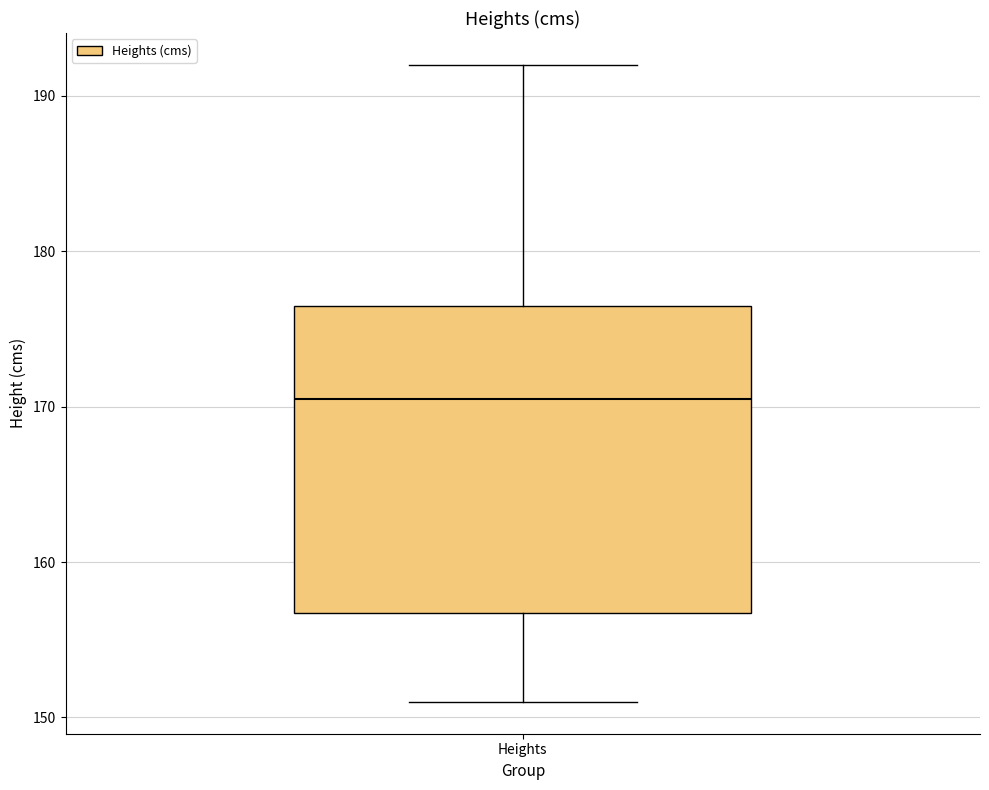

Where does the lower whisker of the box for Heights end on the y-axis? The values are not printed on the chart, so give them approximately, as read against the axis.

151